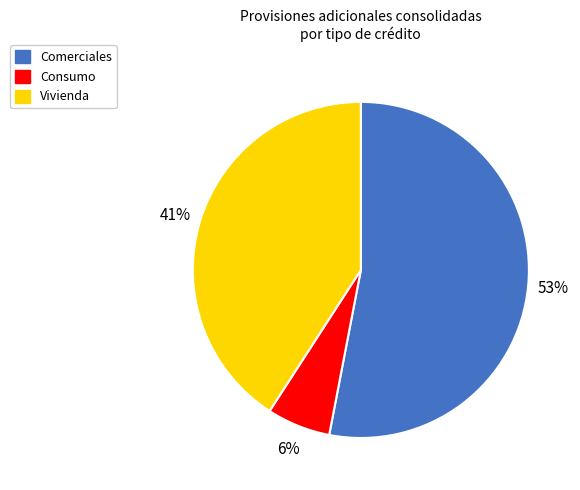

Is there any slice that represents more than half of the pie?

Yes